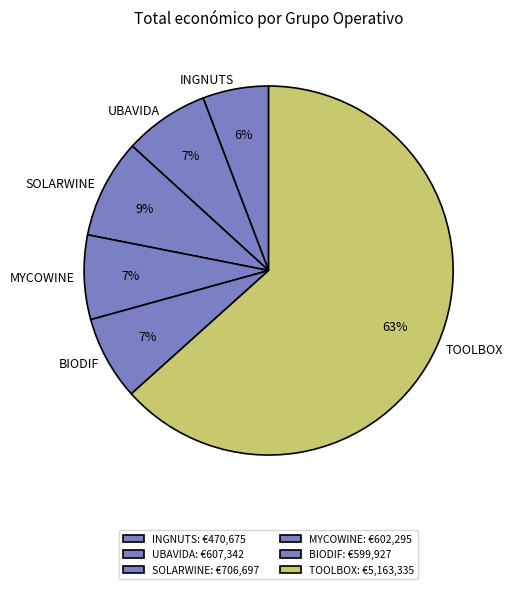

Is it true that BIODIF is 7% of the pie?

True